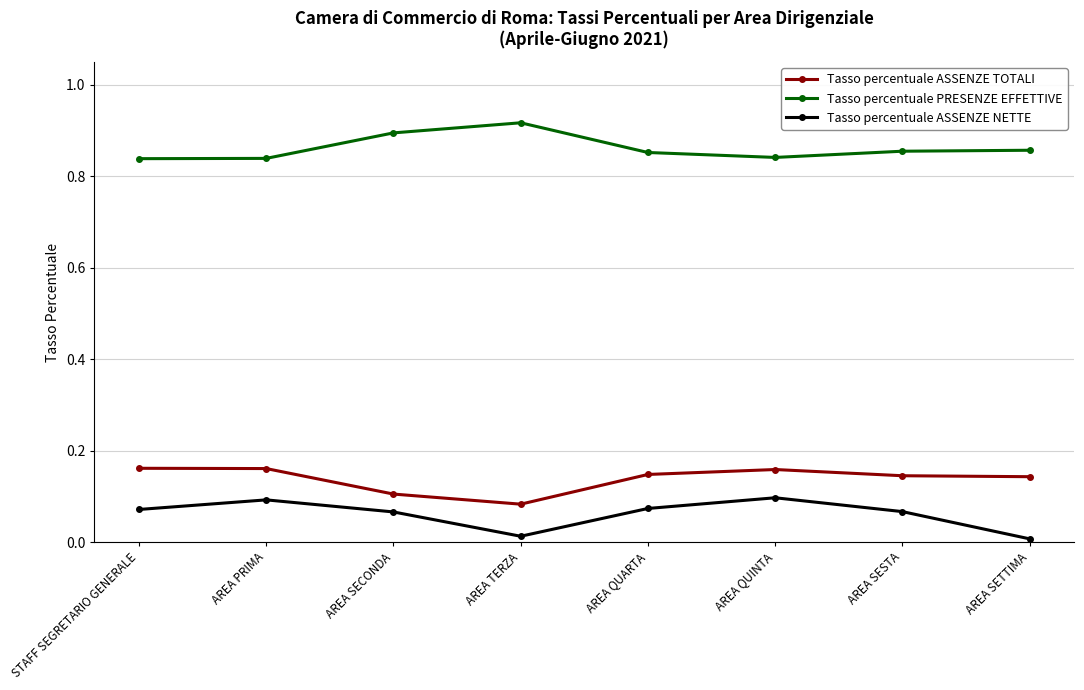

True or false: Tasso percentuale ASSENZE TOTALI and Tasso percentuale ASSENZE NETTE cross at least once.

False